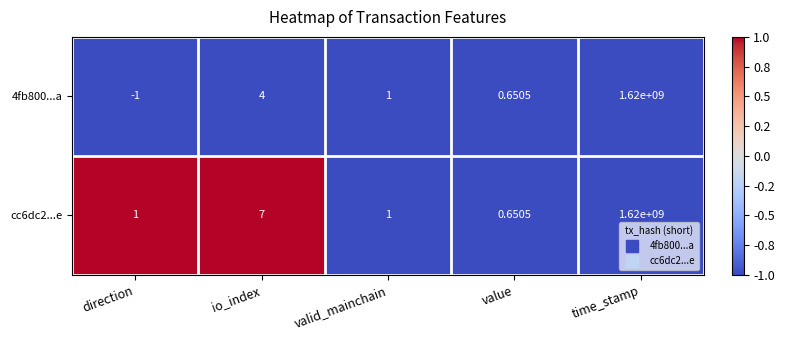

At which category does the chart reach its minimum across all series?

direction